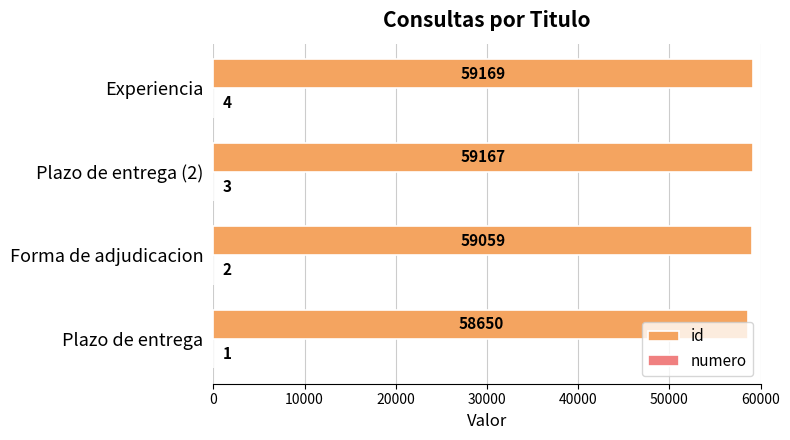

Which series has the widest spread of values?

id